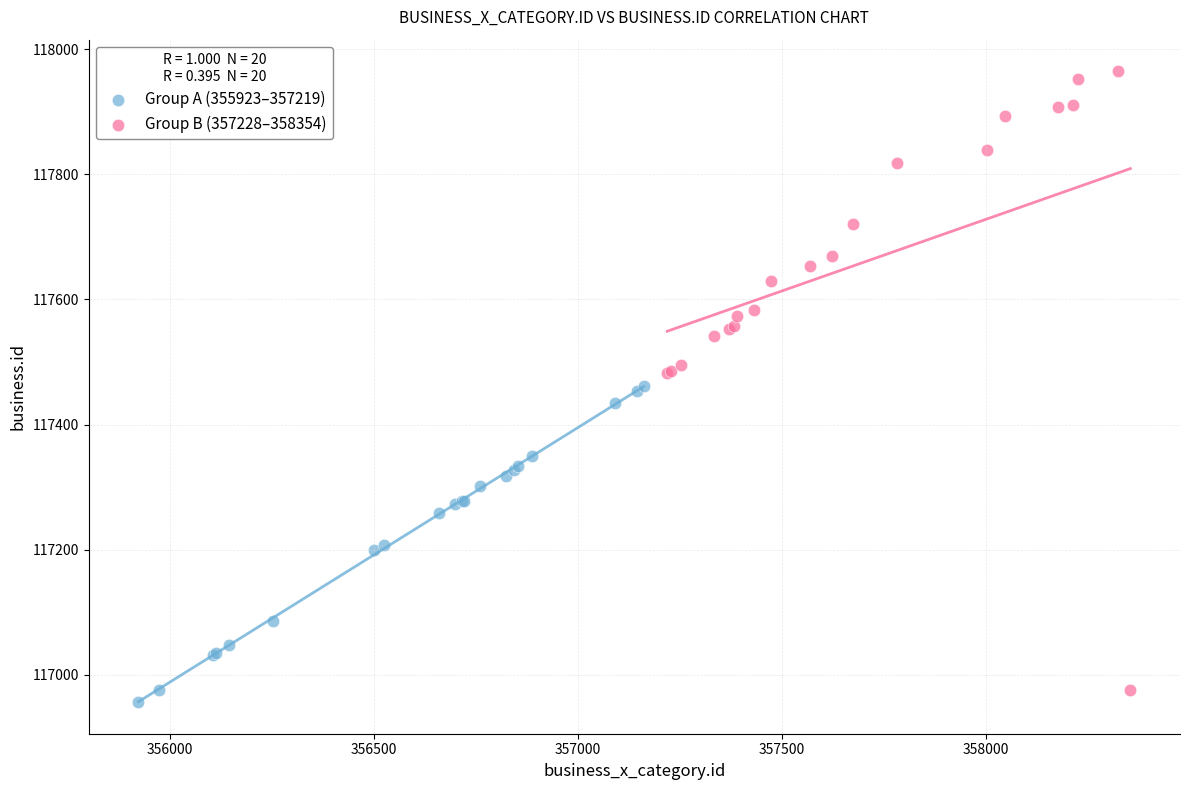

Which series has the widest spread of Y values?

Group B (357228–358354)